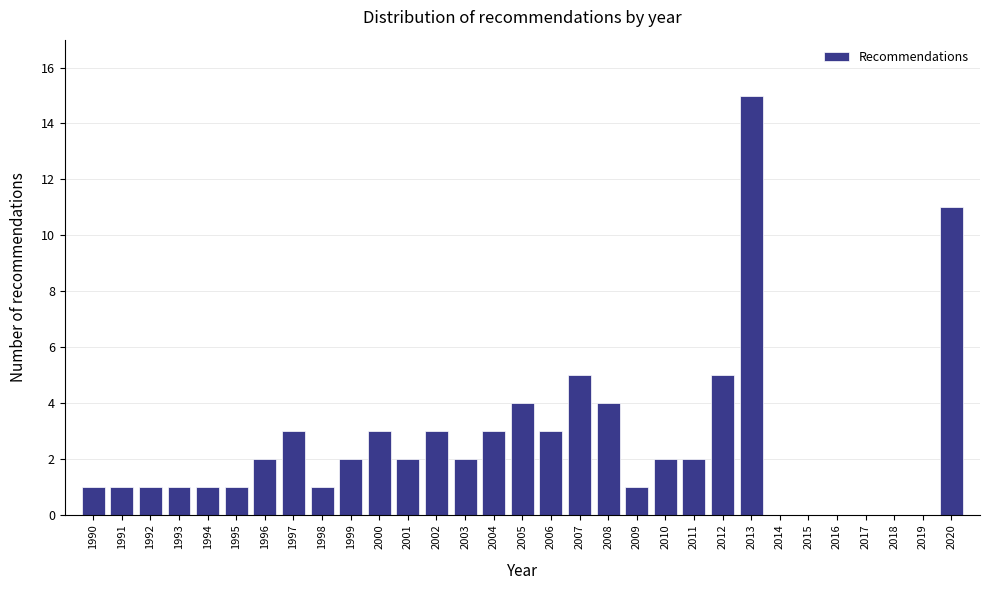

What is the greatest value displayed?

15